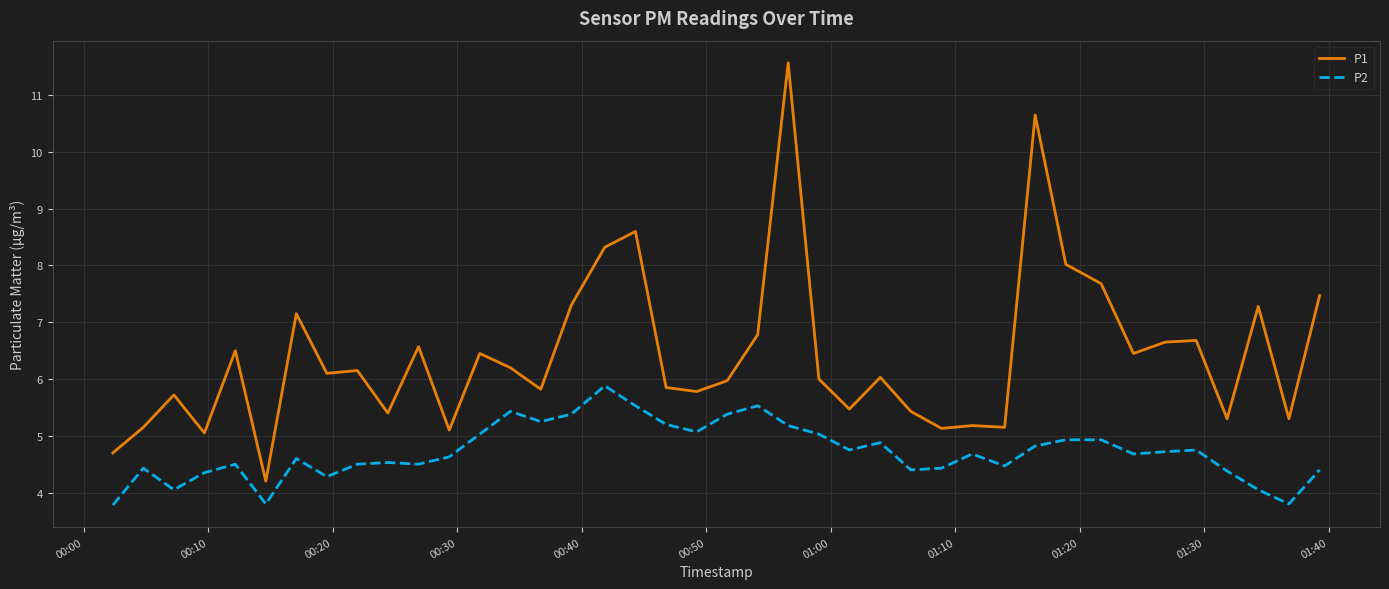

True or false: P1 and P2 intersect in this chart.

False